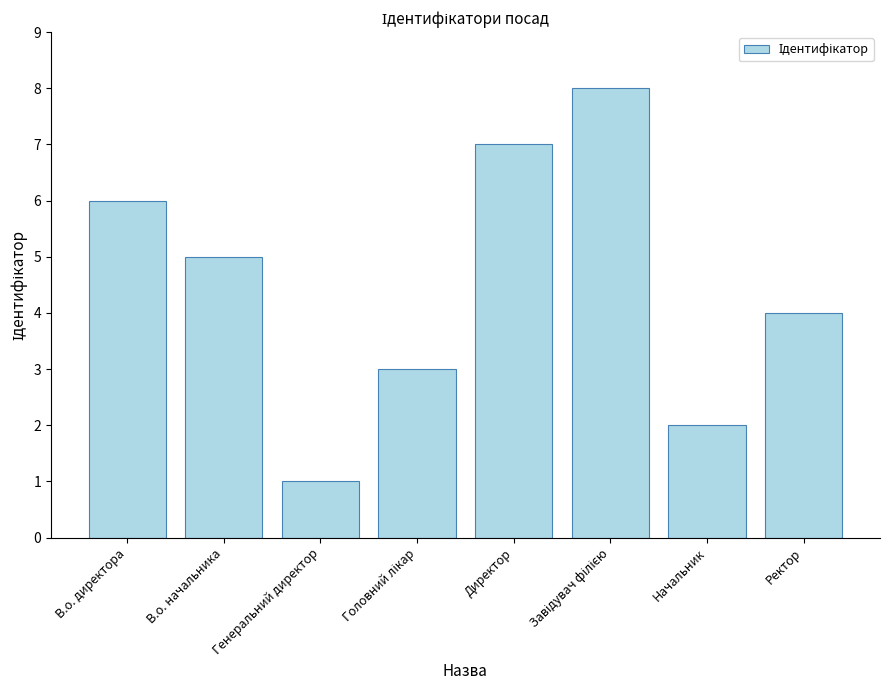

The chart shows a value of 1 at Генеральний директор. True or false?

True